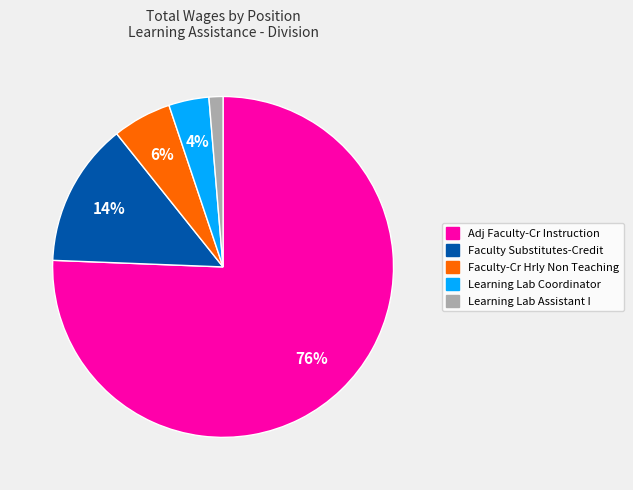

How many segments does this pie chart have?

5